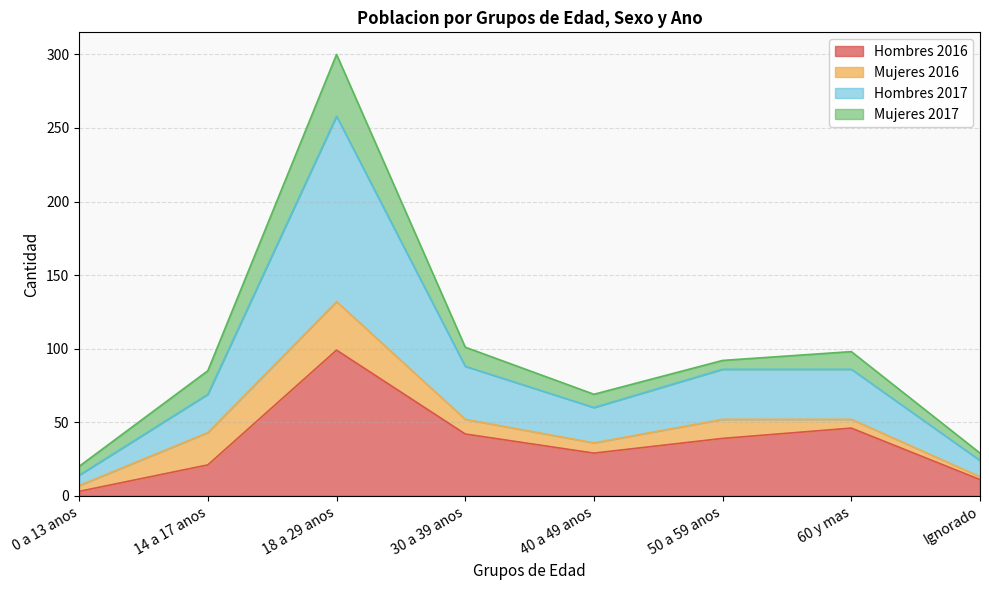

What is the greatest value displayed?

300